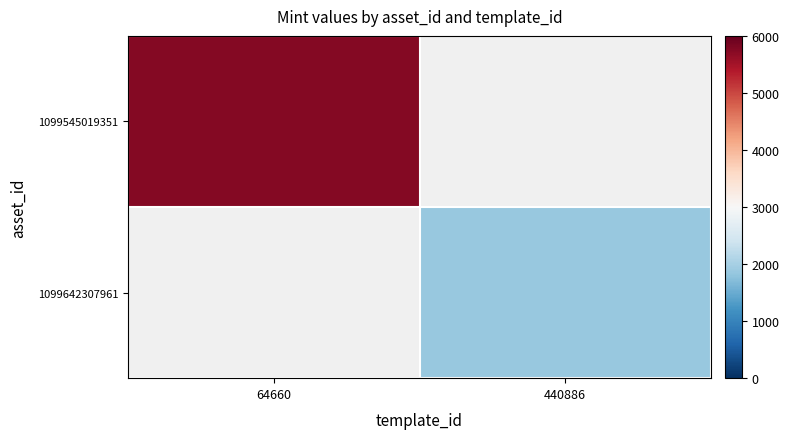

True or false: 1099642307961 has a value of 1873.0 at 440886.

True